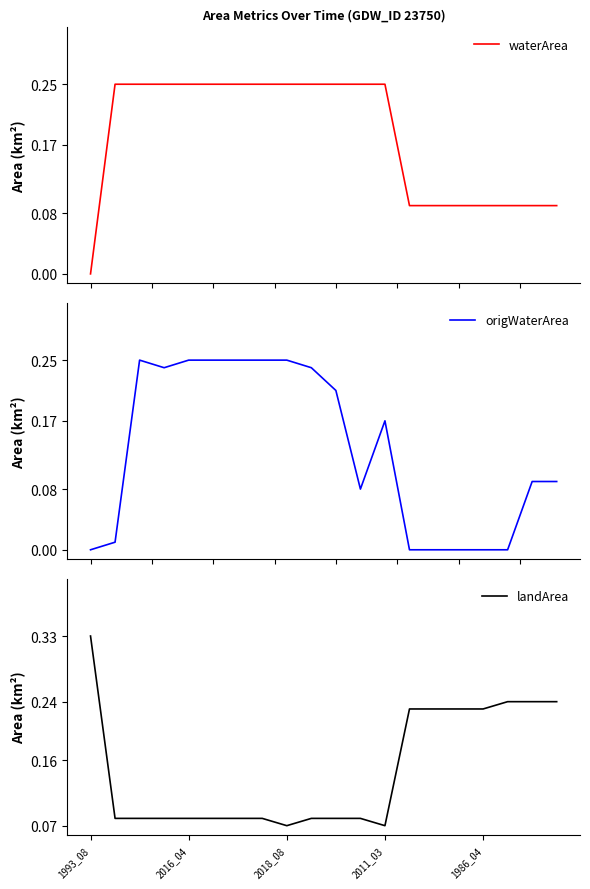

Does the chart have visible grid lines?

No